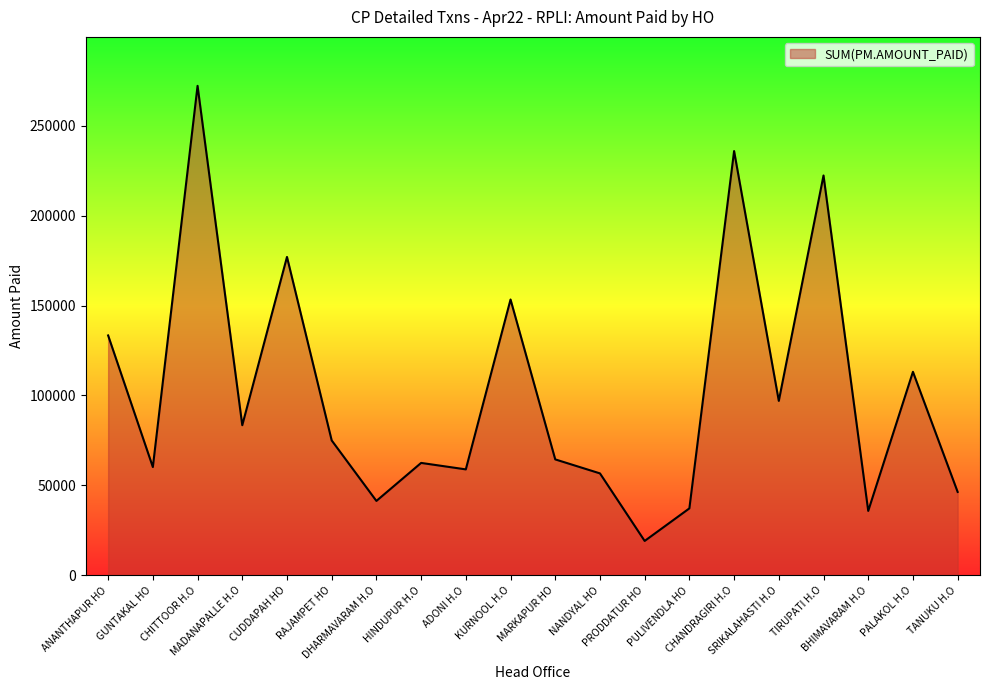

How many lines are shown in the chart?

1